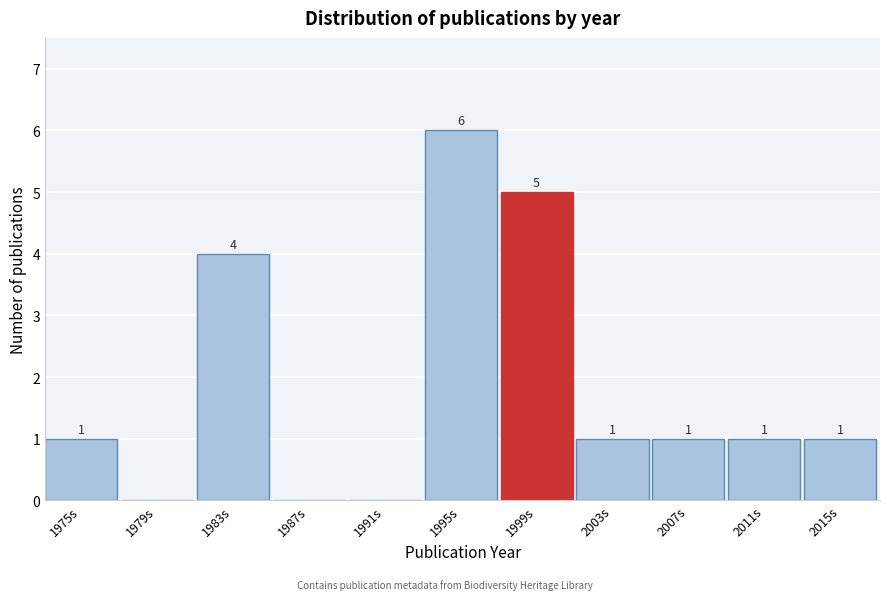

Reading left to right, extract all data points from this chart.

1975s=1	1979s=0	1983s=4	1987s=0	1991s=0	1995s=6	1999s=5	2003s=1	2007s=1	2011s=1	2015s=1